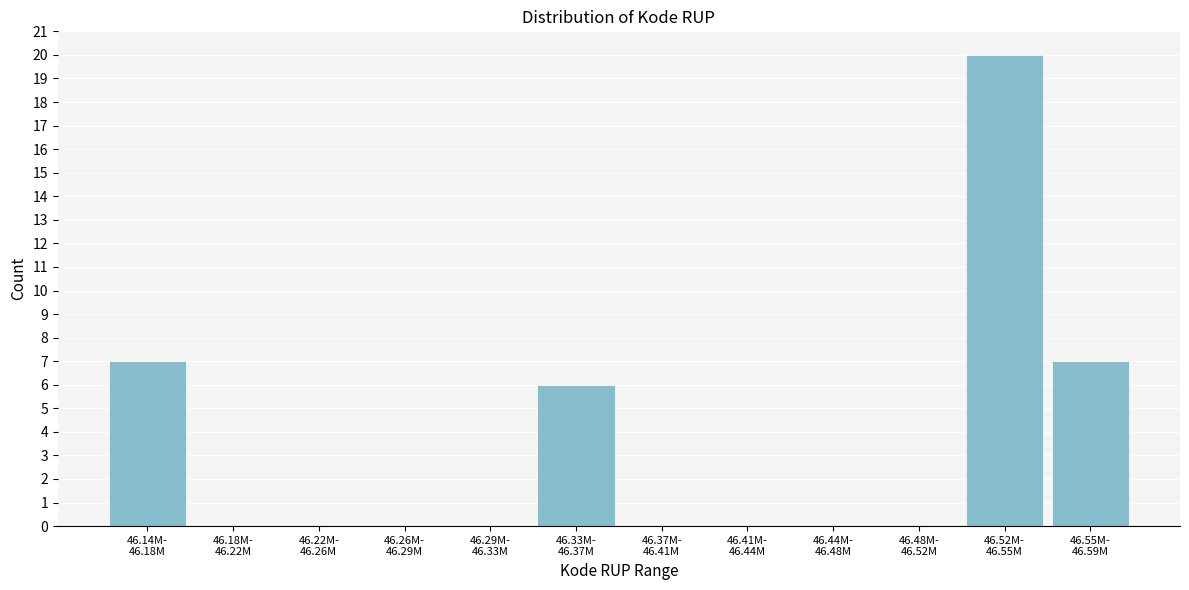

What is the greatest value displayed?

20